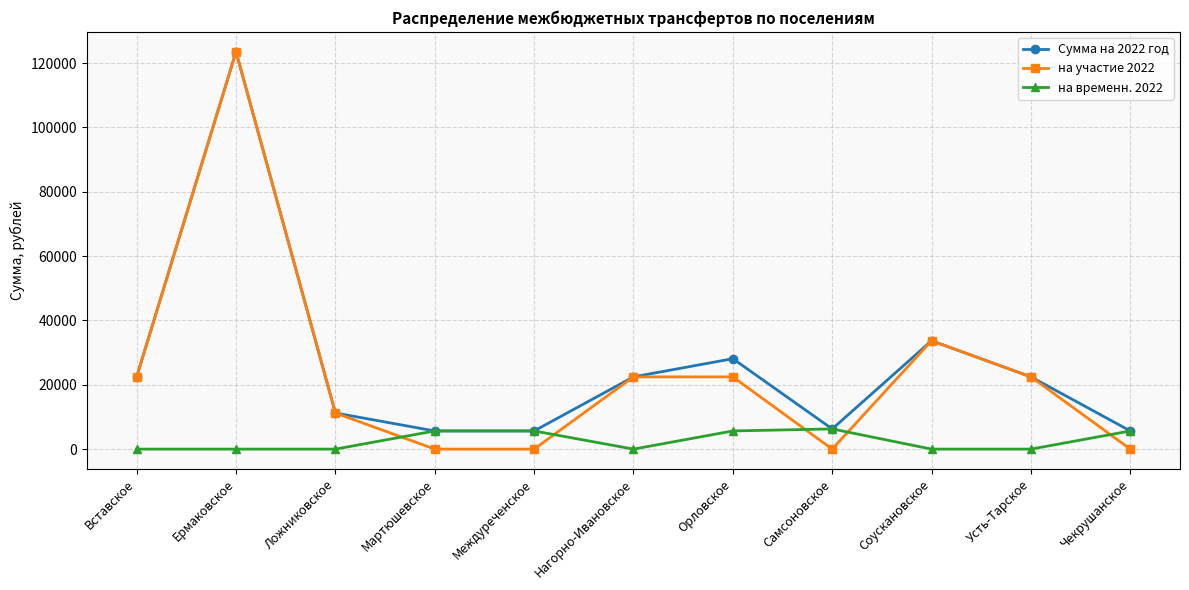

What is the value of the на участие 2022 point at the 10th from the left?

22465.7